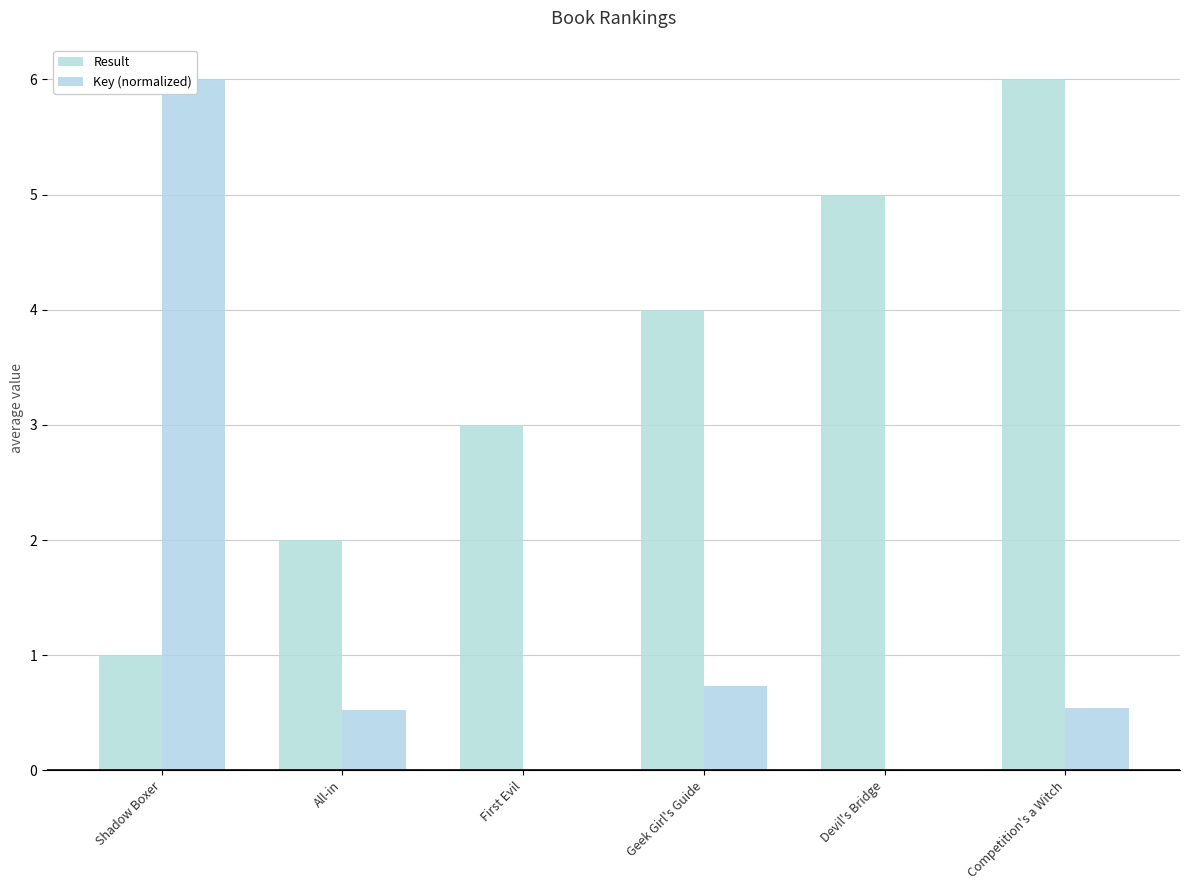

At which category does the chart reach its peak across all series?

Competition's a Witch